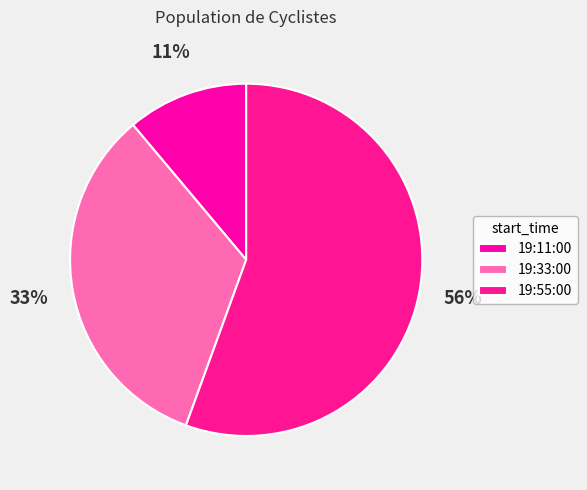

Rank the categories by value from lowest to highest.

19:11:00, 19:33:00, 19:55:00